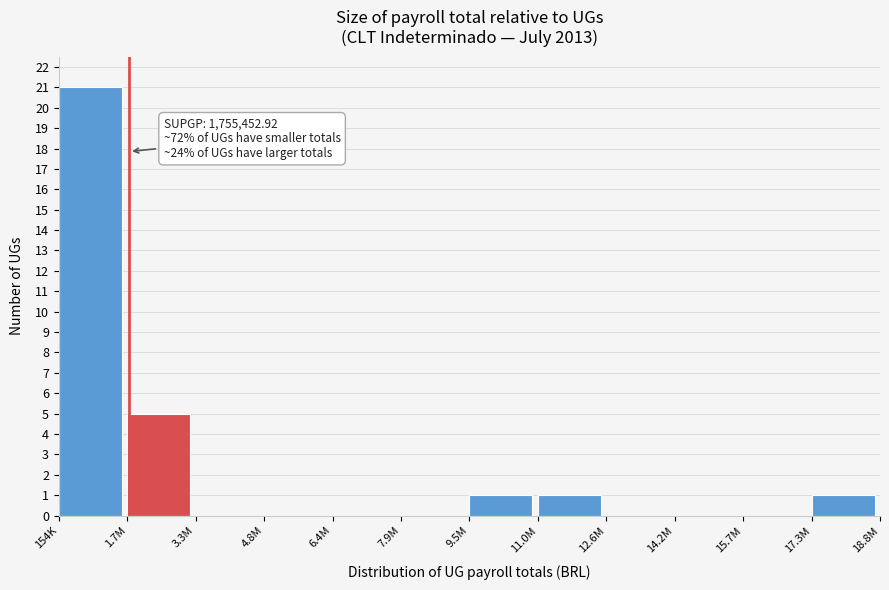

Reading left to right, transcribe all the data shown in this chart.

154K=21	1.7M=5	3.3M=0	4.8M=0	6.4M=0	7.9M=0	9.5M=1	11.0M=1	12.6M=0	14.2M=0	15.7M=0	17.3M=1